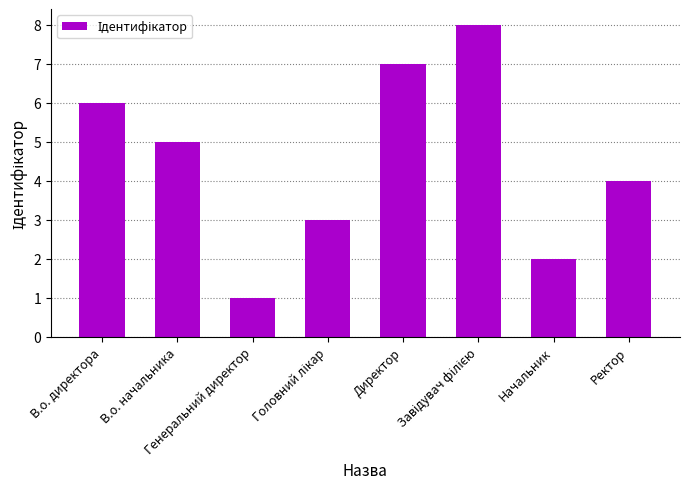

What is the difference between the maximum and minimum values?

7